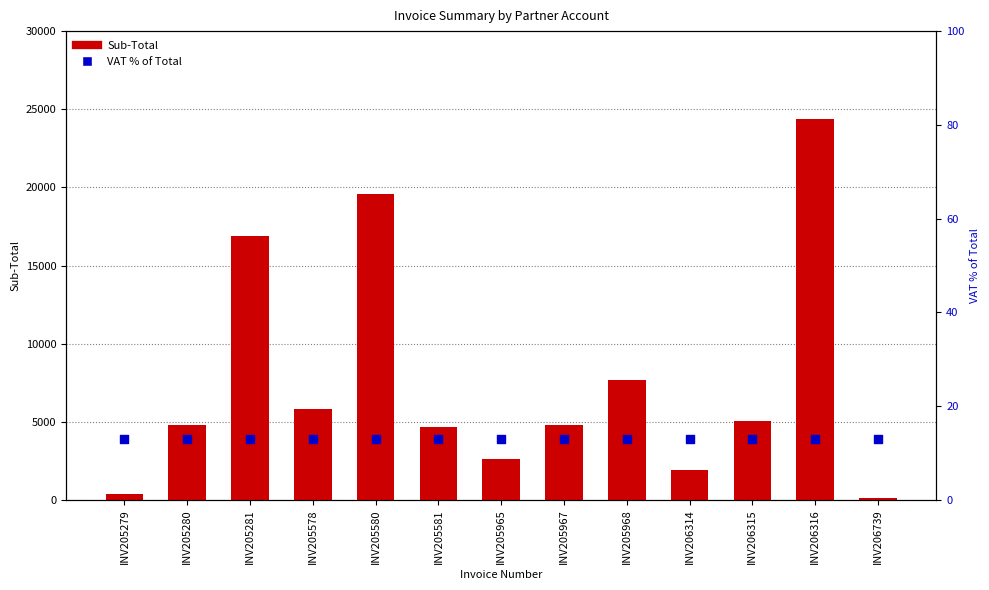

Which series reaches the minimum Y coordinate?

VAT % of Total